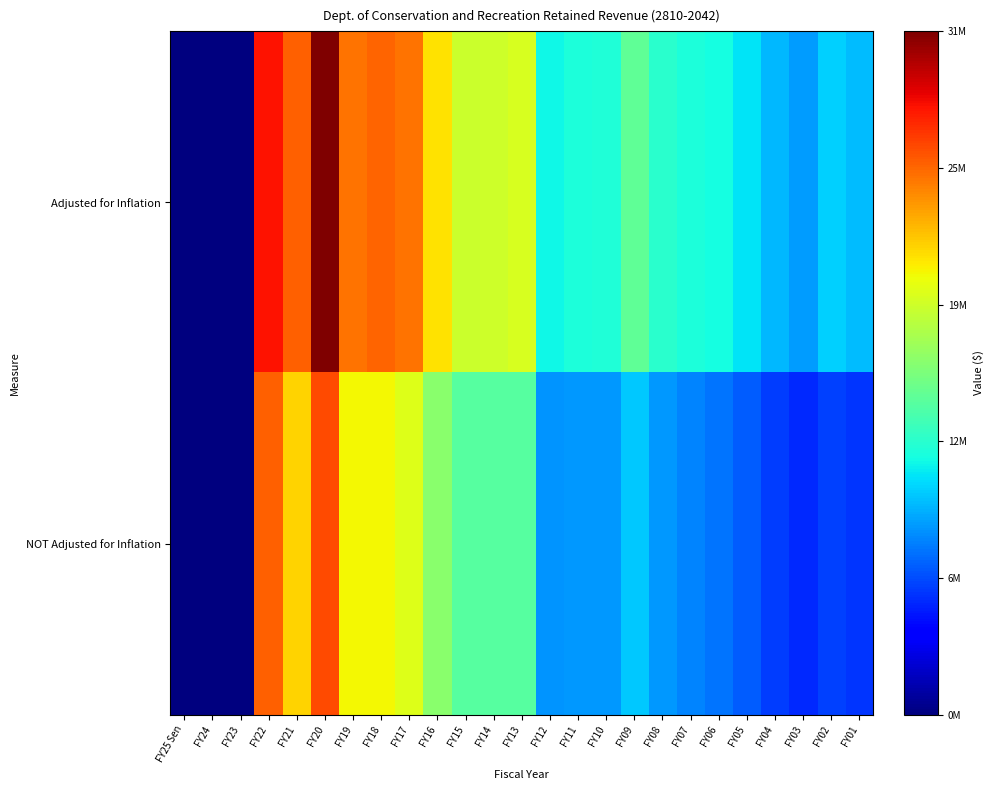

What is the difference between the highest and lowest values at FY18?

4945556